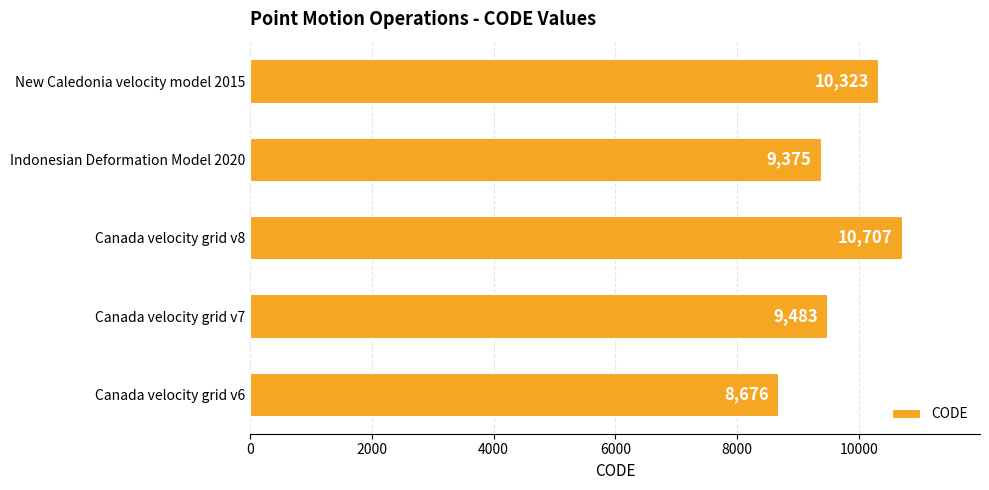

Reading bottom to top, transcribe all the data shown in this chart.

Canada velocity grid v6=8676	Canada velocity grid v7=9483	Canada velocity grid v8=10707	Indonesian Deformation Model 2020=9375	New Caledonia velocity model 2015=10323